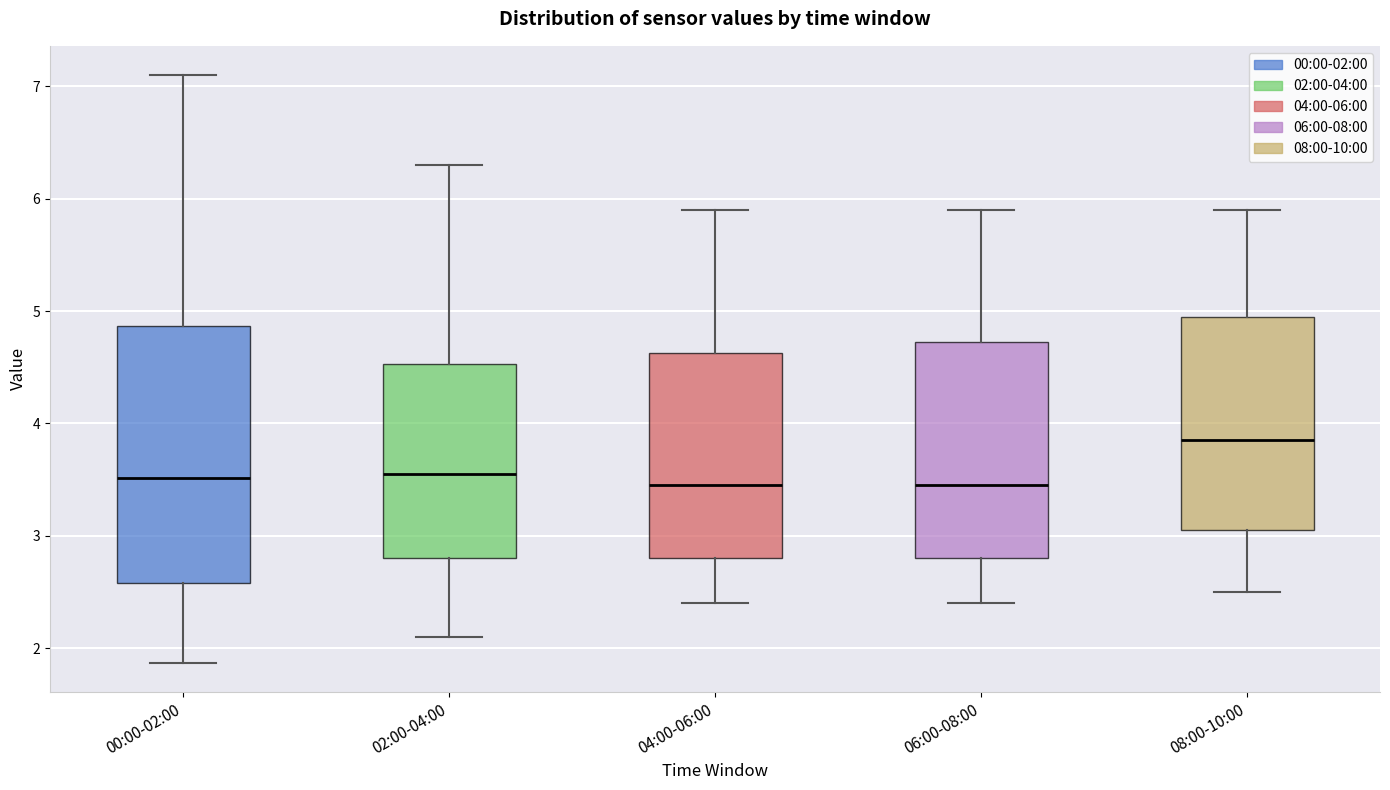

Reading left to right, transcribe this box plot: for each box, give where its median line is, the range the box spans, and where its two whiskers end, as read against the y-axis. The values are not printed on the chart, so give them approximately, as read against the axis.

00:00-02:00: median 3.5, box 2.6 to 4.9, whiskers 1.9 to 7.1
02:00-04:00: median 3.6, box 2.8 to 4.5, whiskers 2.1 to 6.3
04:00-06:00: median 3.5, box 2.8 to 4.6, whiskers 2.4 to 5.9
06:00-08:00: median 3.5, box 2.8 to 4.7, whiskers 2.4 to 5.9
08:00-10:00: median 3.9, box 3.1 to 5.0, whiskers 2.5 to 5.9